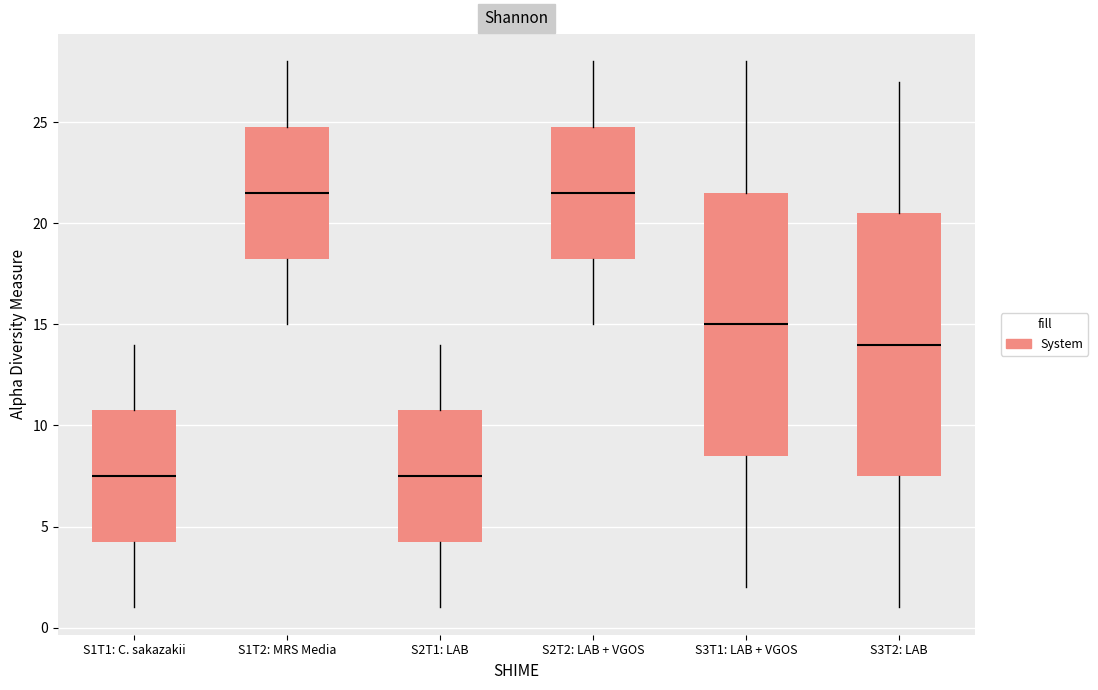

Reading left to right, read every box against the y-axis: the position of its median line, the range the box covers, and the ends of its whiskers. The values are not printed on the chart, so give them approximately, as read against the axis.

S1T1: C. sakazakii: median 7.5, box 4.5 to 11.0, whiskers 1.0 to 14.0
S1T2: MRS Media: median 21.5, box 18.5 to 25.0, whiskers 15.0 to 28.0
S2T1: LAB: median 7.5, box 4.5 to 11.0, whiskers 1.0 to 14.0
S2T2: LAB + VGOS: median 21.5, box 18.5 to 25.0, whiskers 15.0 to 28.0
S3T1: LAB + VGOS: median 15.0, box 8.5 to 21.5, whiskers 2.0 to 28.0
S3T2: LAB: median 14.0, box 7.5 to 20.5, whiskers 1.0 to 27.0